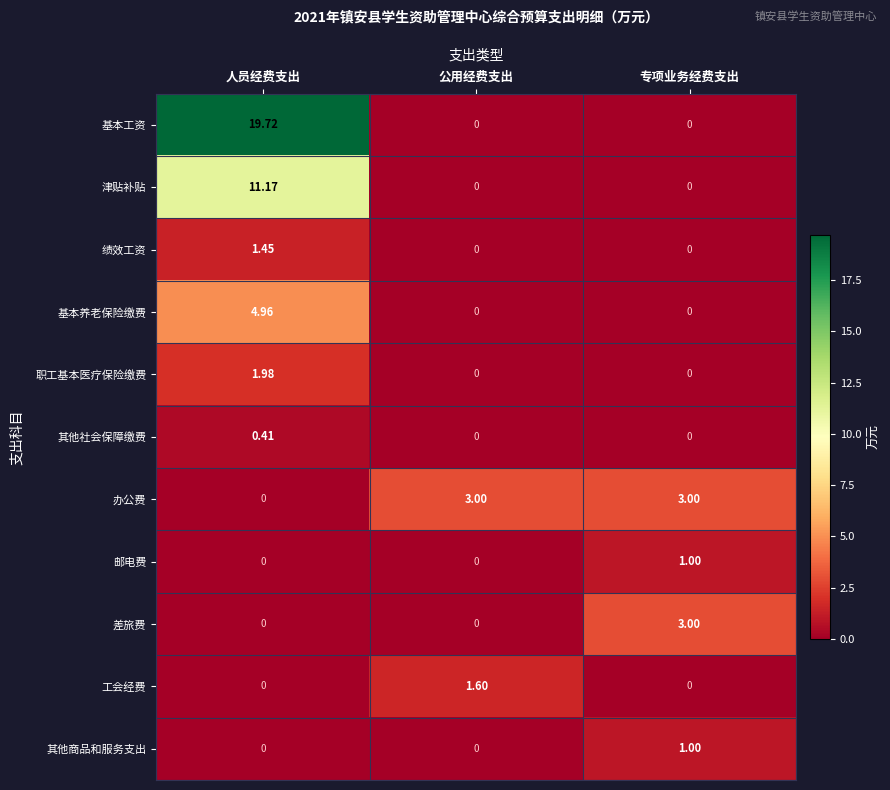

Which series has the largest total across all categories?

基本工资